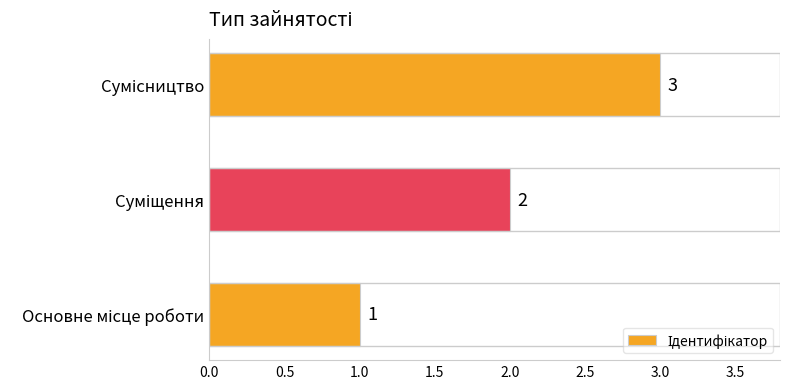

What is the sum of all values?

6